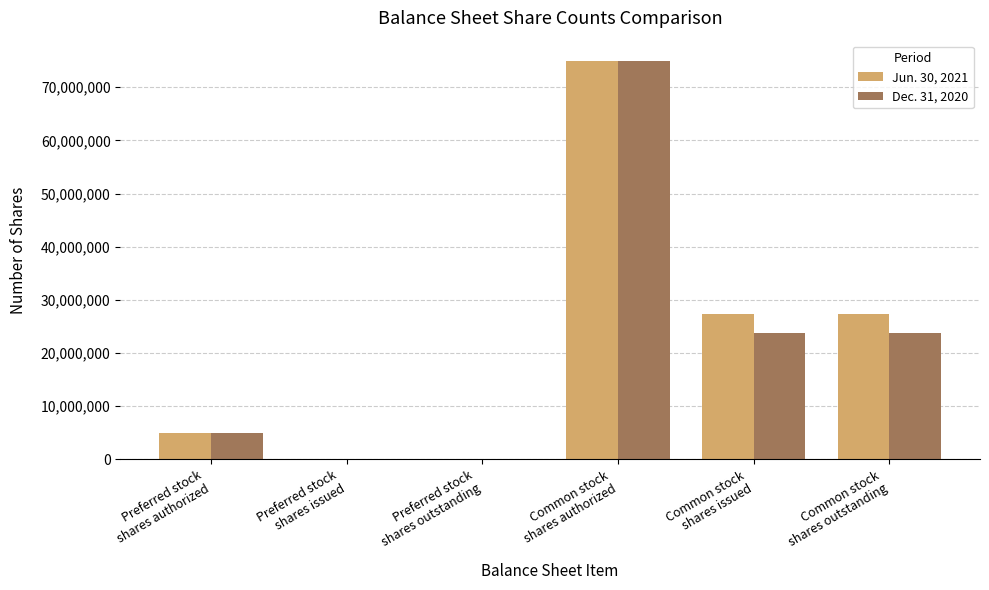

What are all the series names shown in the legend?

Jun. 30, 2021, Dec. 31, 2020